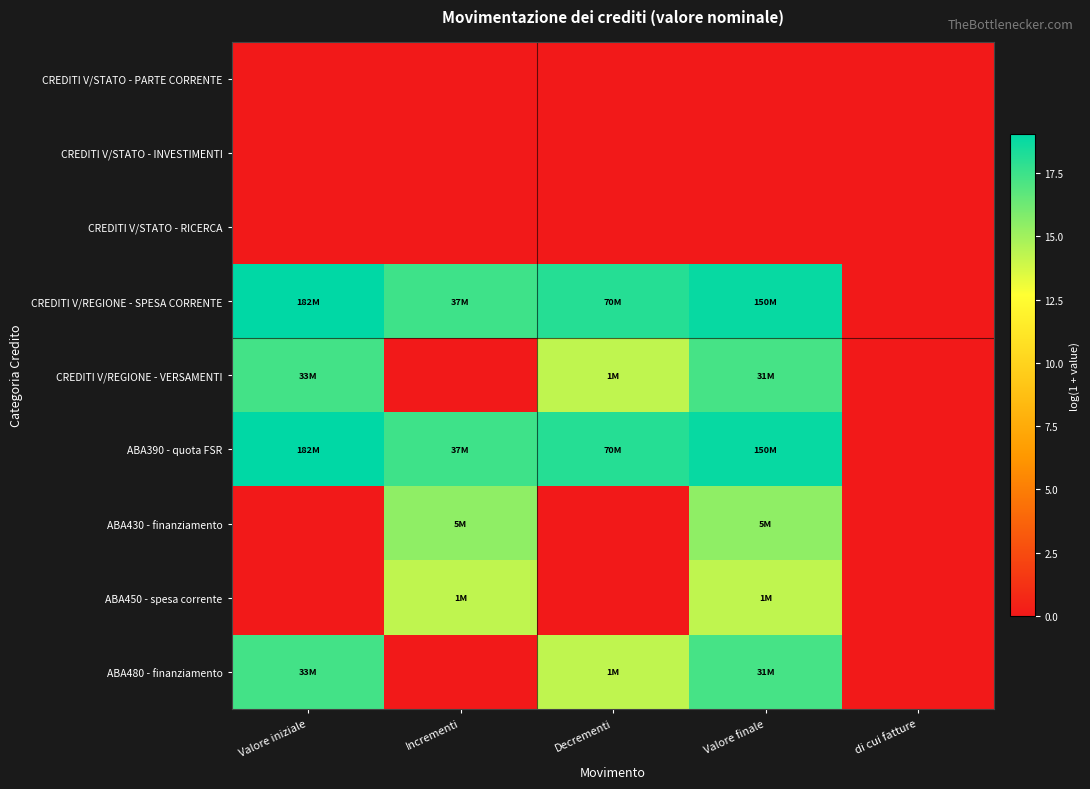

Which category has the highest value across all series?

Valore iniziale